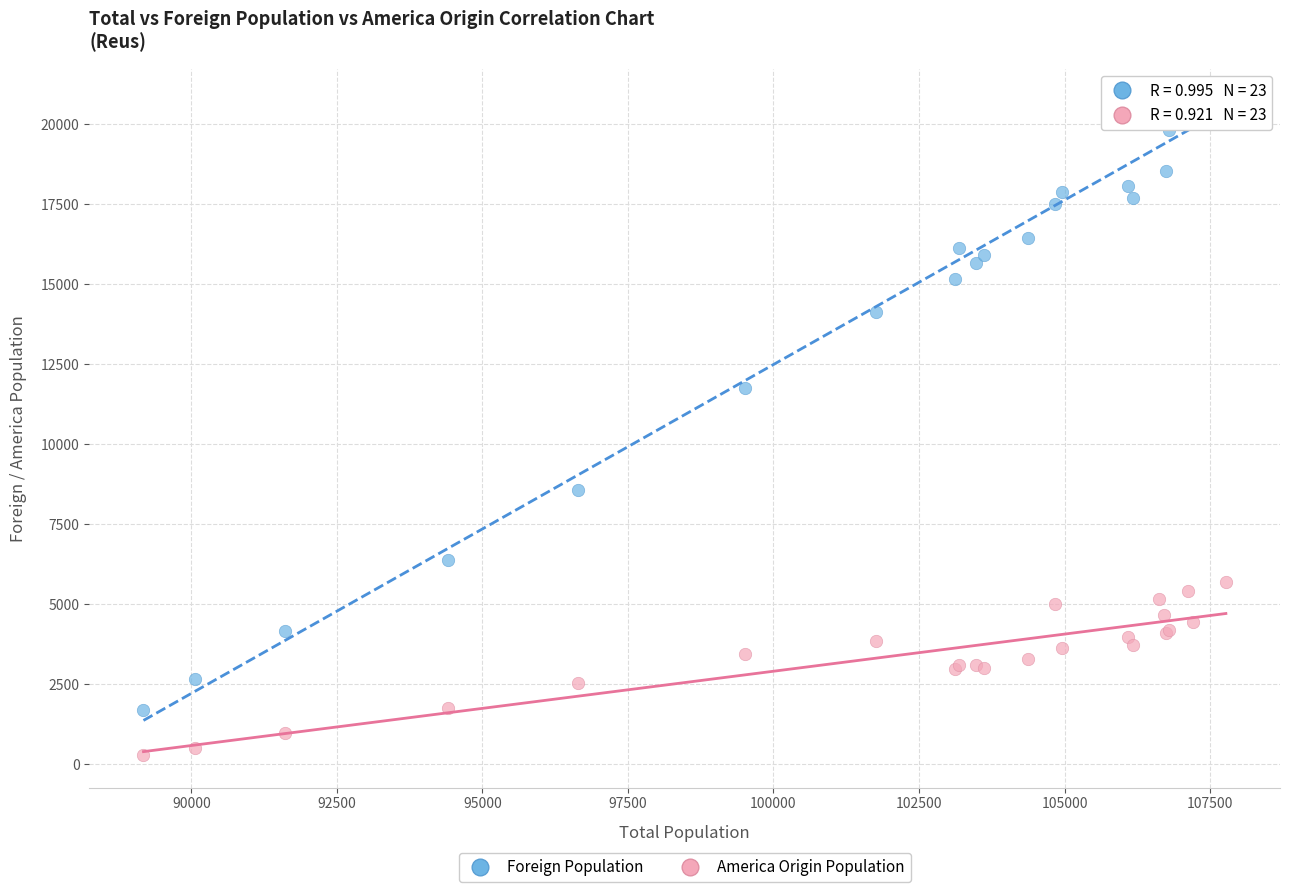

Across all series, what Y value is closest to 10498?

11760